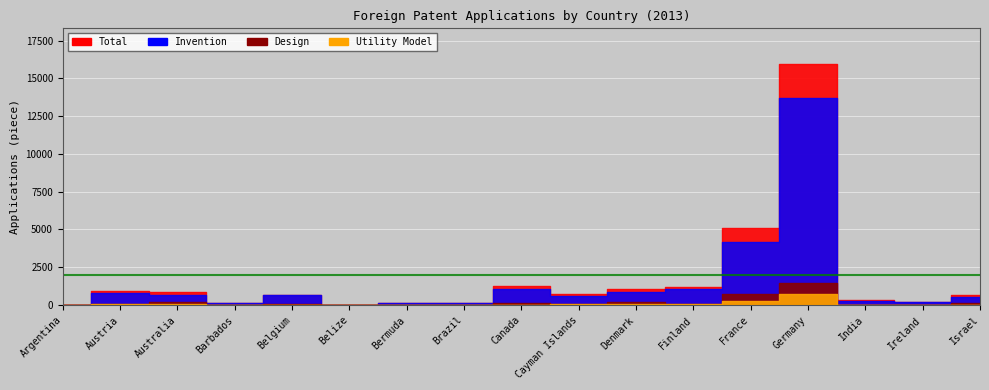

What is the sum of the Design values at Belgium and France?

774